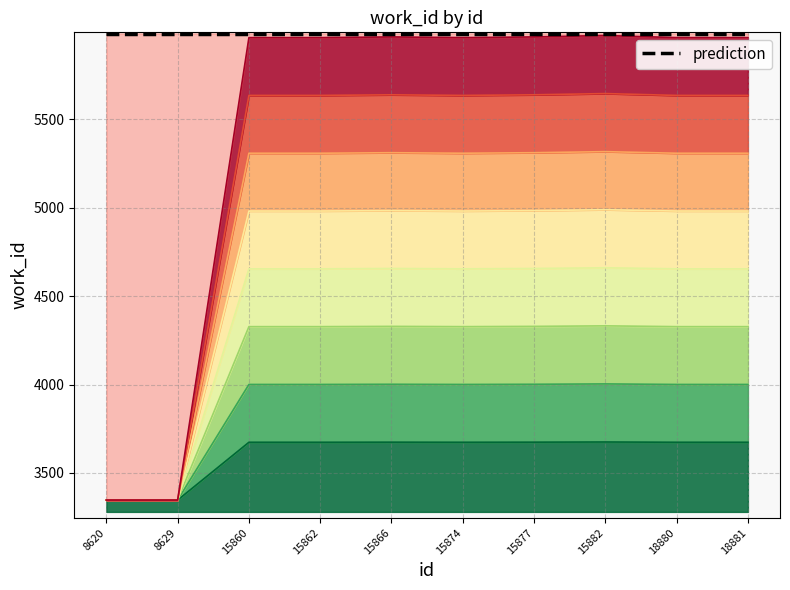

What value does the data have at 18880?

3673.8